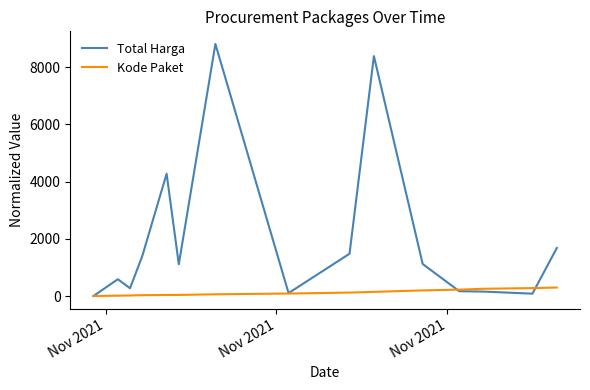

Does the chart have visible grid lines?

No